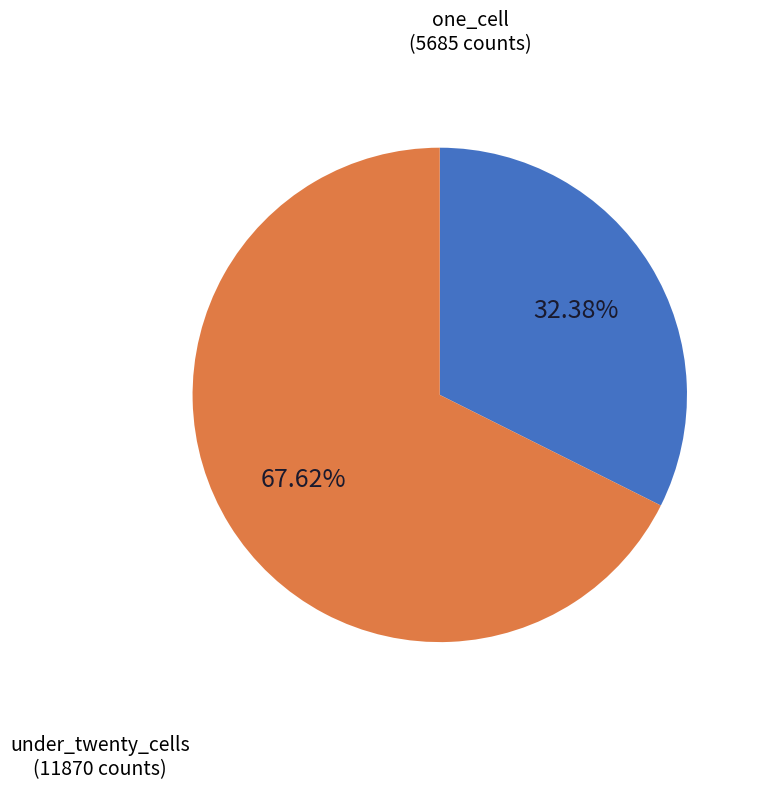

How many segments does this pie chart have?

2